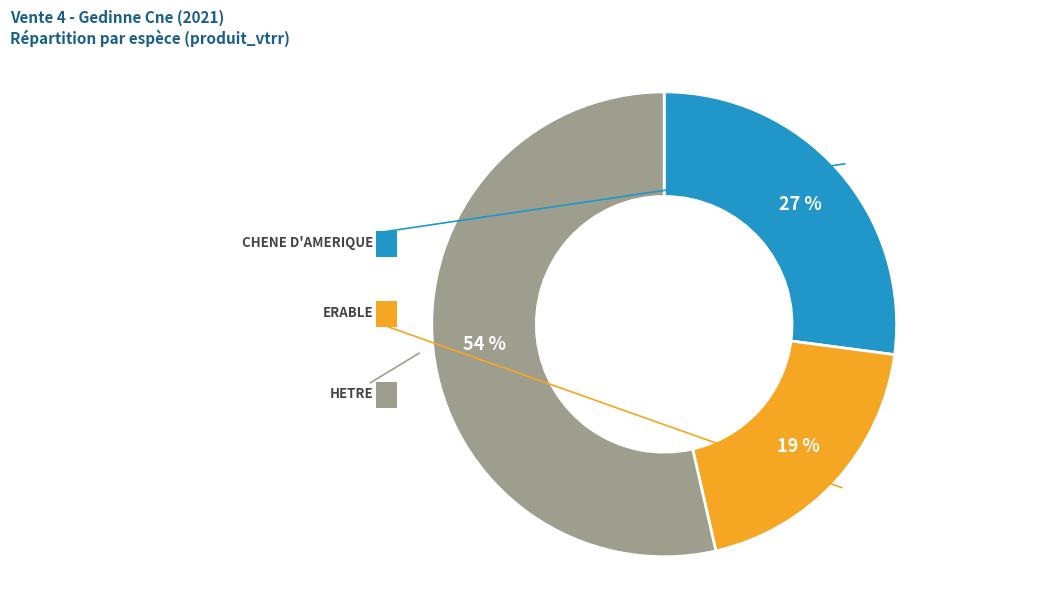

Does any single category account for the majority?

Yes